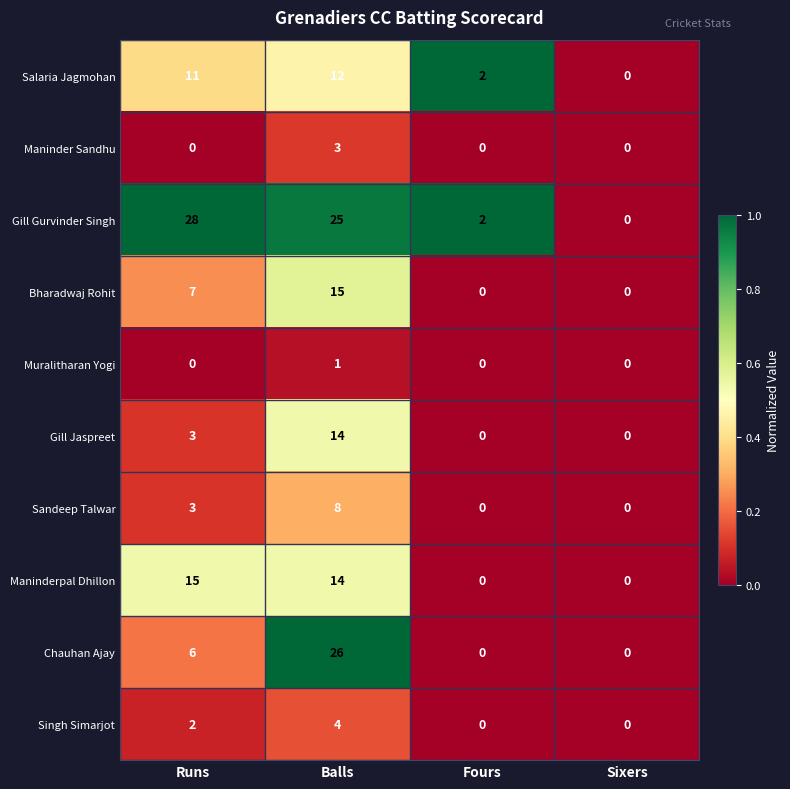

Is the value of Bharadwaj Rohit at Runs greater than the value of Sandeep Talwar at Balls?

No